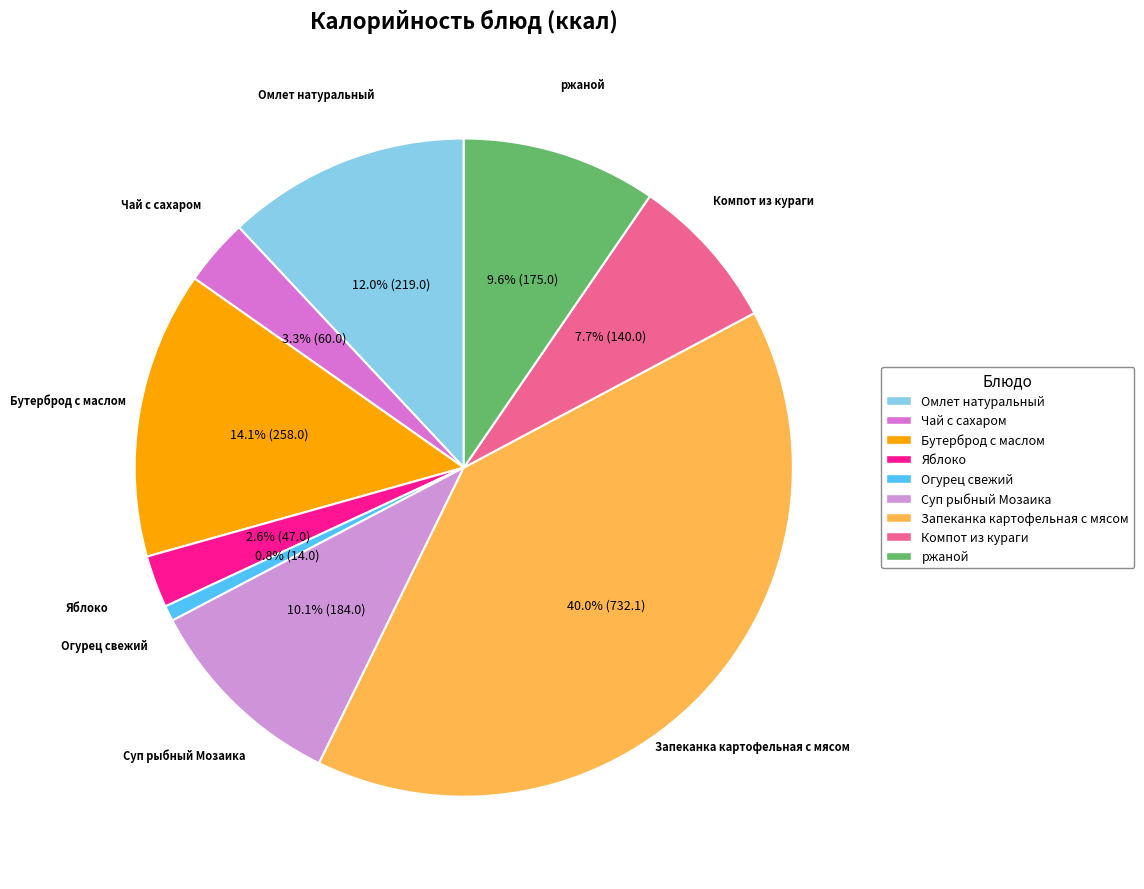

To the nearest percent, what portion does Компот из кураги represent?

8%